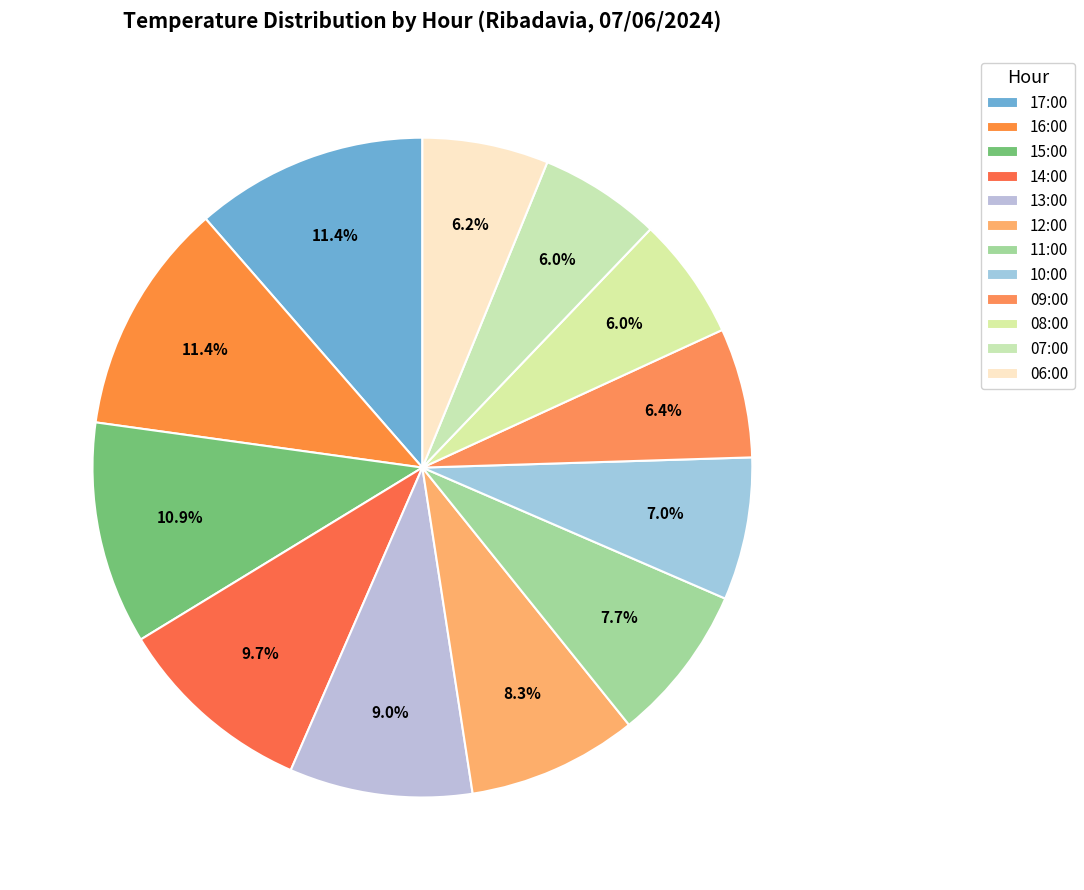

What percentage is NOT represented by 10:00?

93.0%